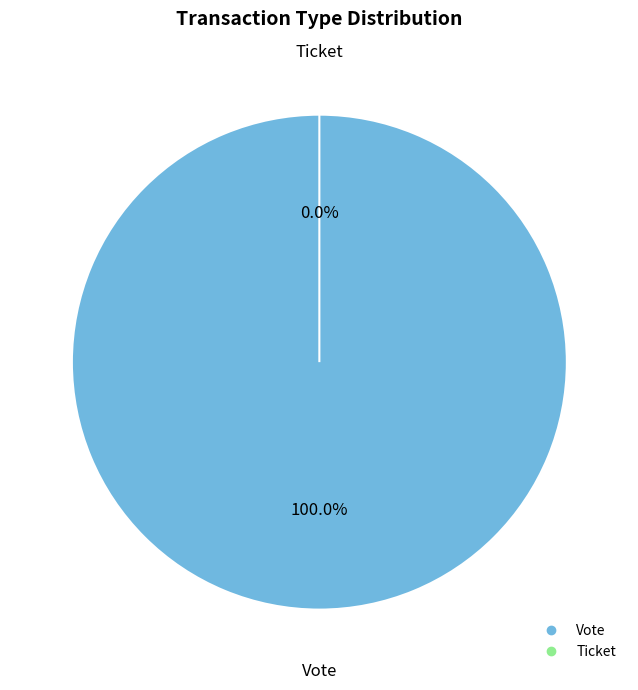

To the nearest percent, what portion does Vote represent?

100%